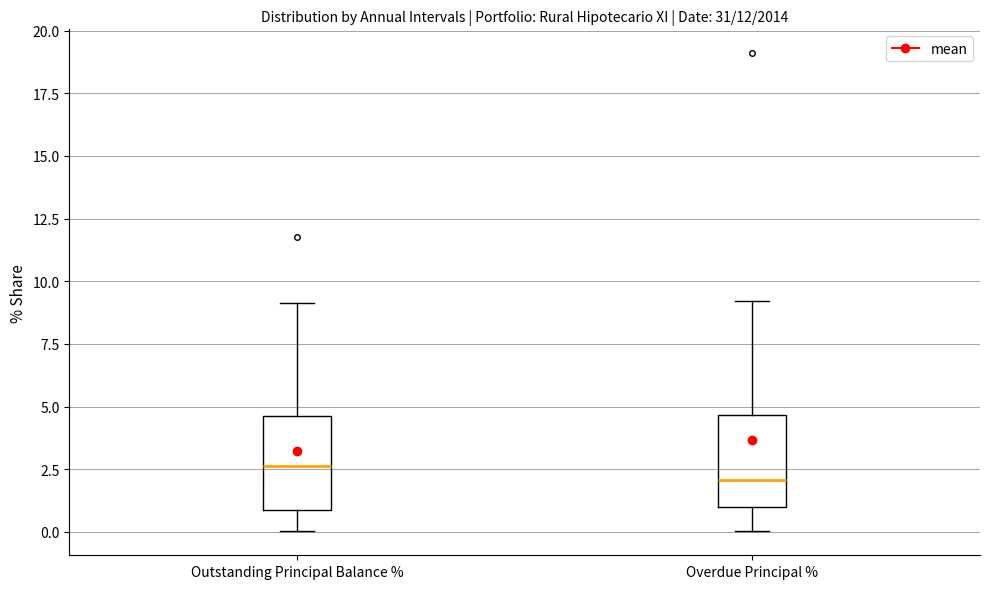

Where is the upper edge of the box for Overdue Principal % on the y-axis? The values are not printed on the chart, so give them approximately, as read against the axis.

4.5